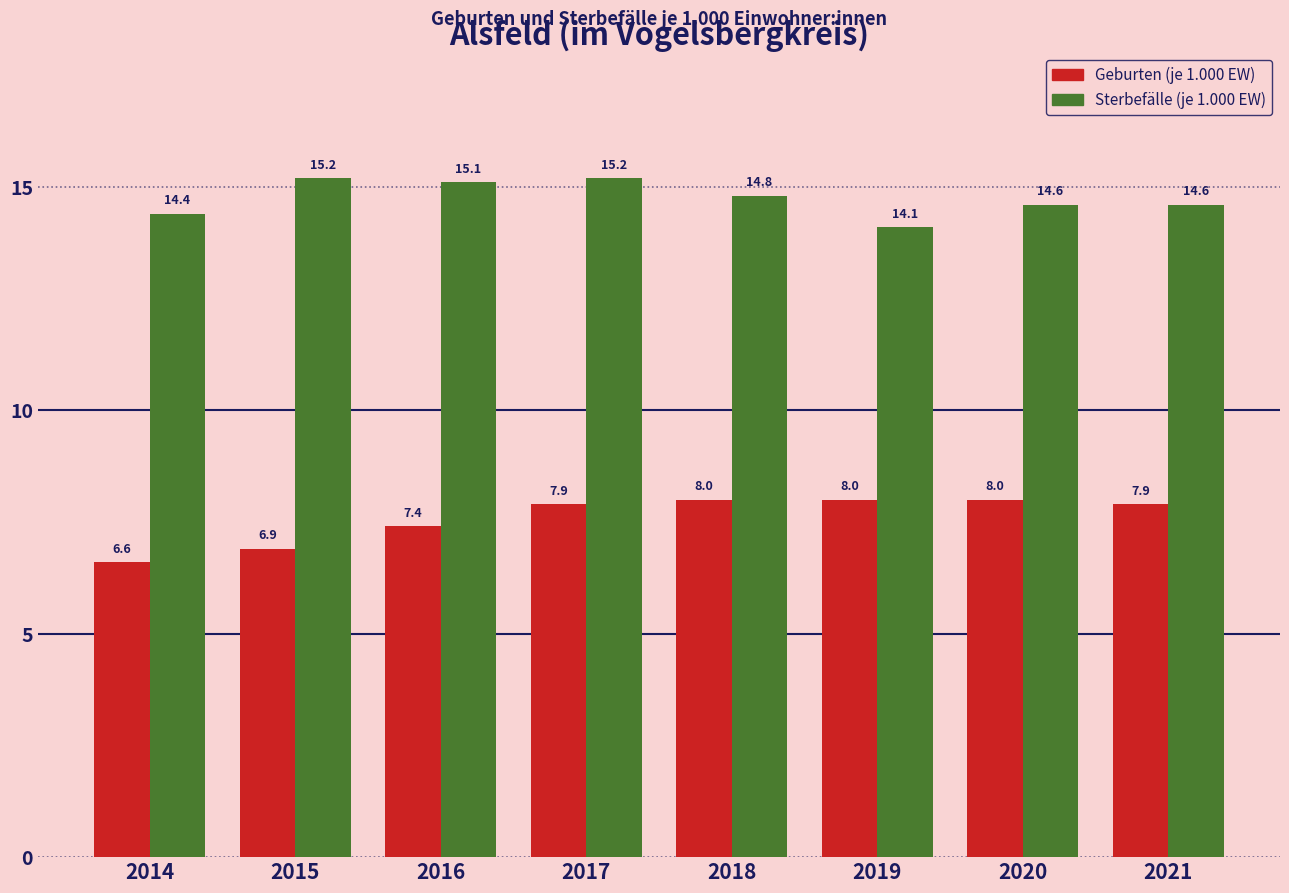

Reading left to right, transcribe all the data shown in this chart.

Geburten (je 1.000 EW): 2014=6.6	2015=6.9	2016=7.4	2017=7.9	2018=8.0	2019=8.0	2020=8.0	2021=7.9
Sterbefälle (je 1.000 EW): 2014=14.4	2015=15.2	2016=15.1	2017=15.2	2018=14.8	2019=14.1	2020=14.6	2021=14.6